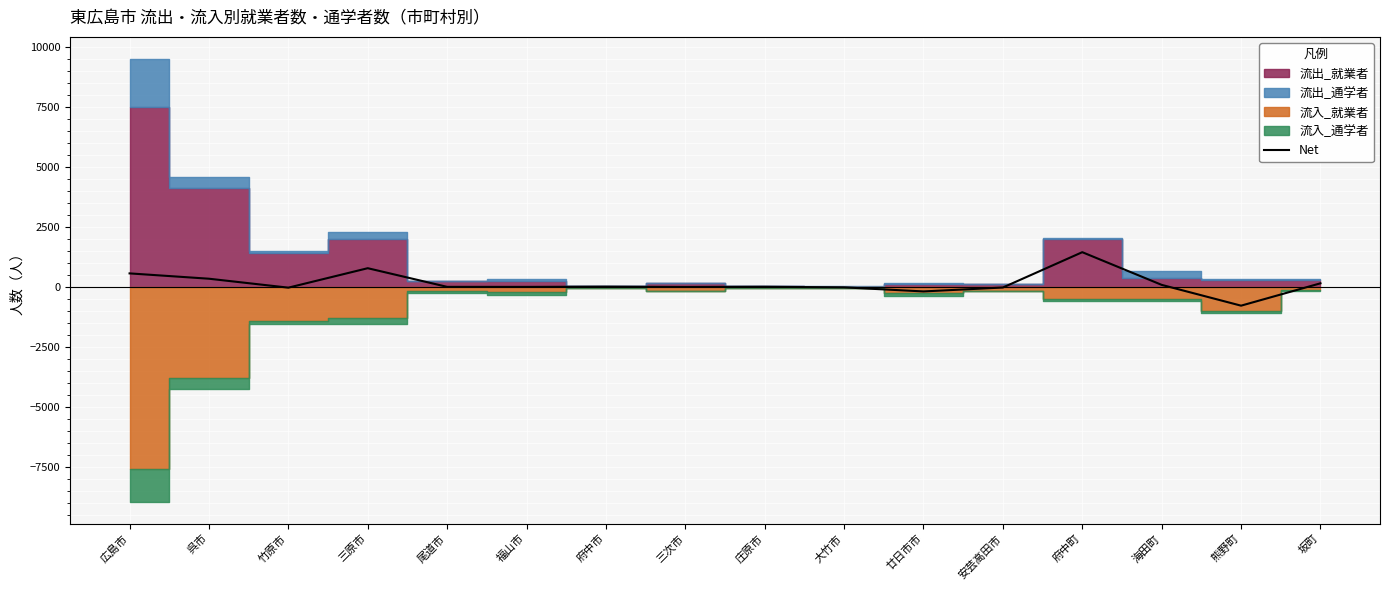

Count the number of values greater than 16.

7